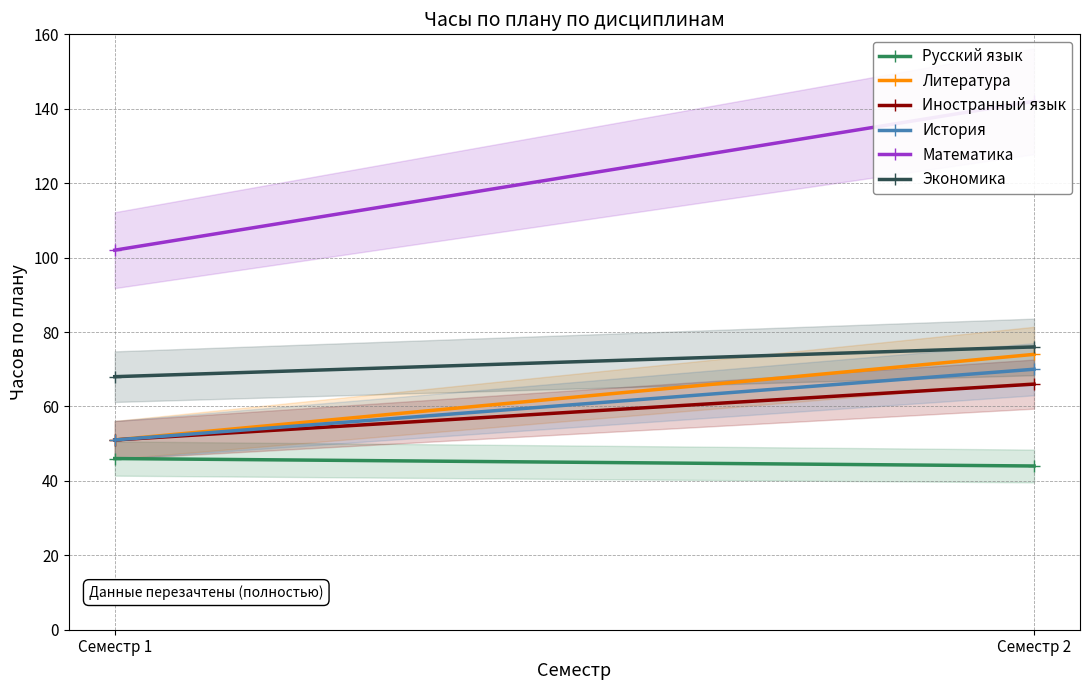

What is the average value of the Русский язык series?

45